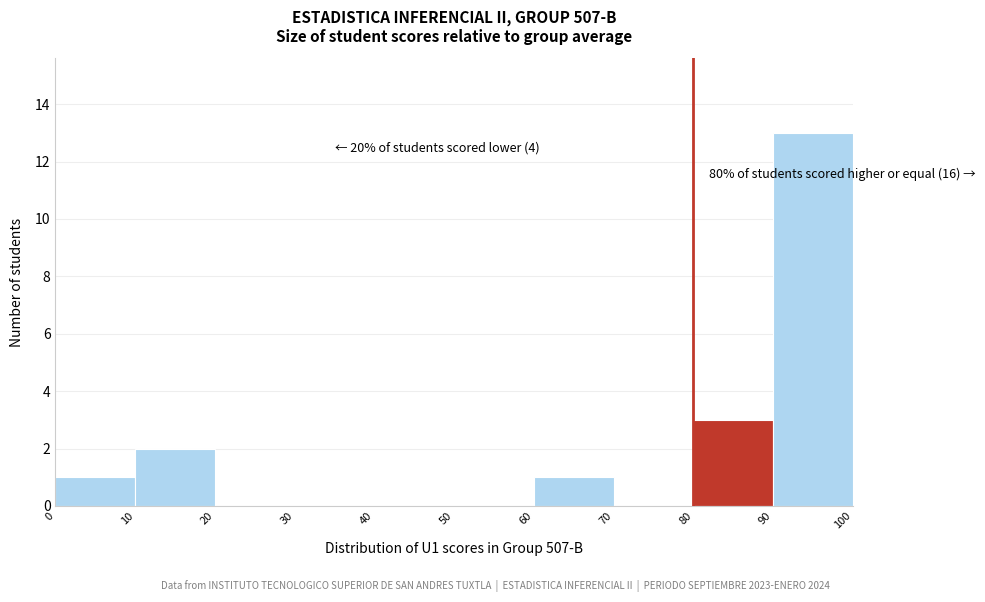

Over which range of the x-axis is the bar tallest?

90 to 100